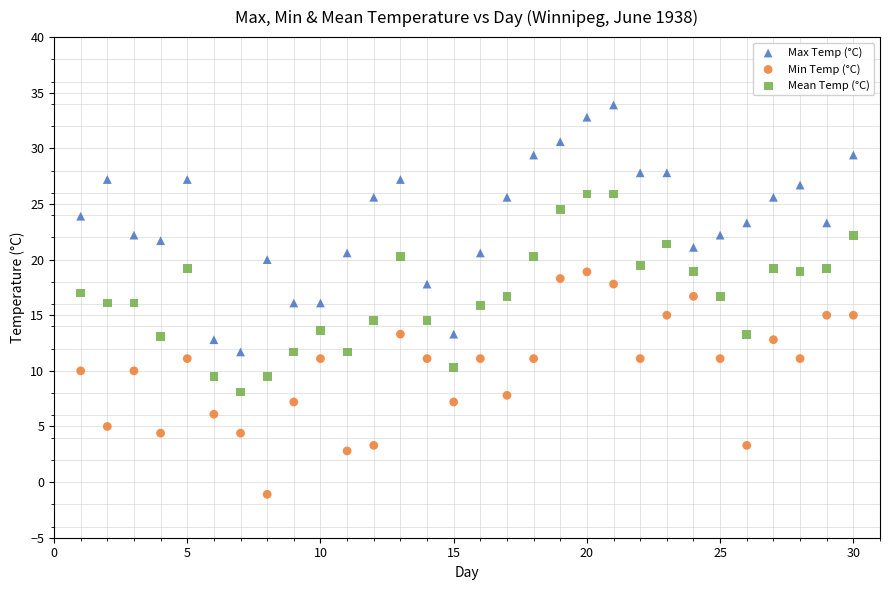

Which series has the largest Y range (max minus min)?

Max Temp (°C)